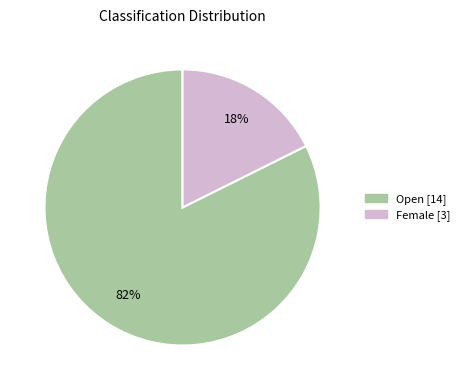

Is there a majority slice in this chart?

Yes